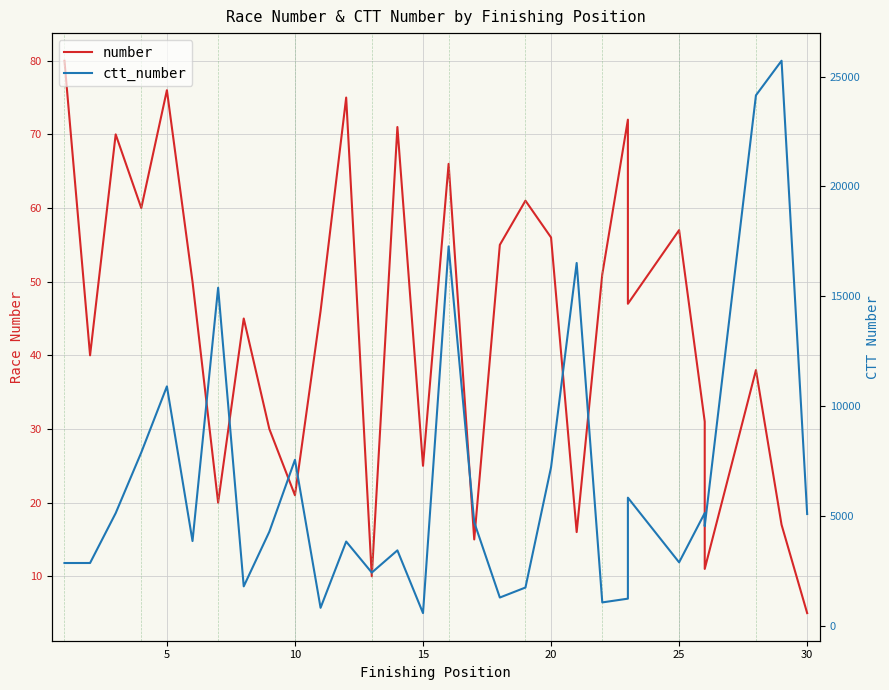

True or false: ctt_number has more than 2 points higher than both neighbors.

True